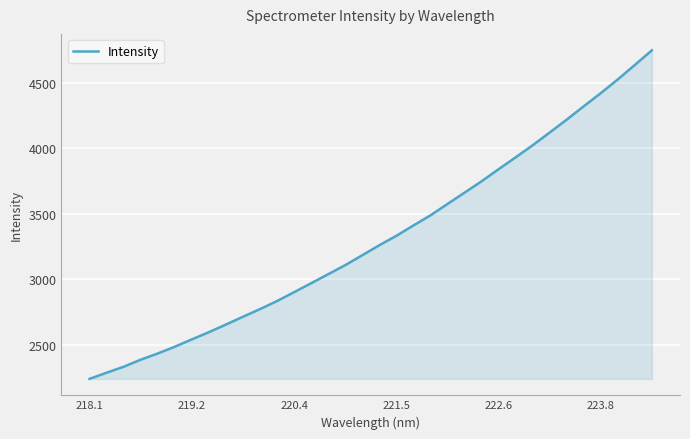

Reading left to right, extract all data points from this chart.

2238.9	2286.2	2331.6	2385.8	2433.1	2484.8	2541.0	2596.2	2654.4	2714.1	2772.5	2834.3	2901.9	2970.3	3039.2	3108.5	3184.3	3260.8	3332.7	3411.6	3489.0	3575.9	3662.4	3749.1	3841.5	3932.1	4024.6	4122.0	4220.4	4322.3	4422.6	4527.7	4638.1	4749.5